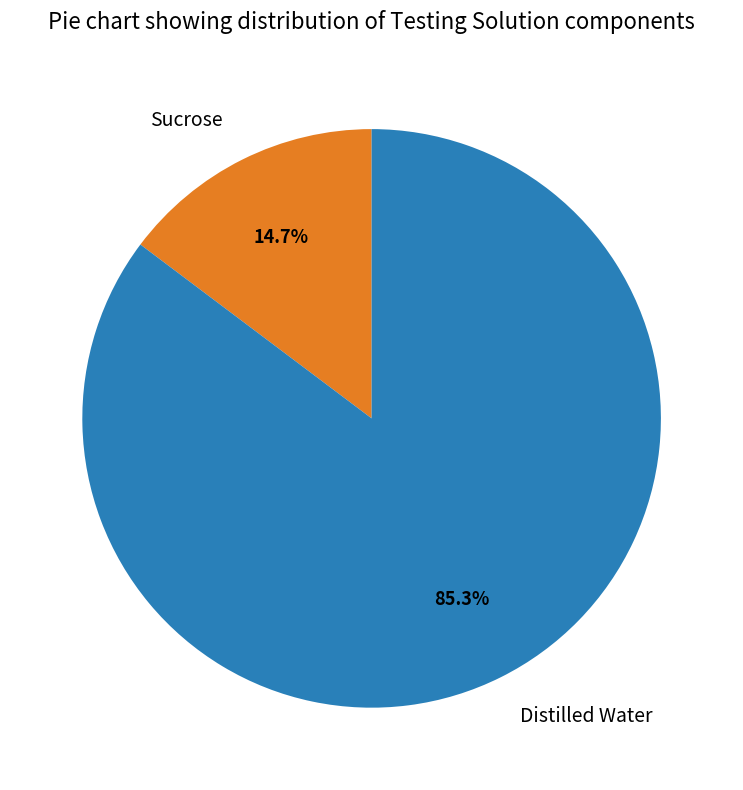

Rank the categories by value from lowest to highest.

Sucrose, Distilled Water